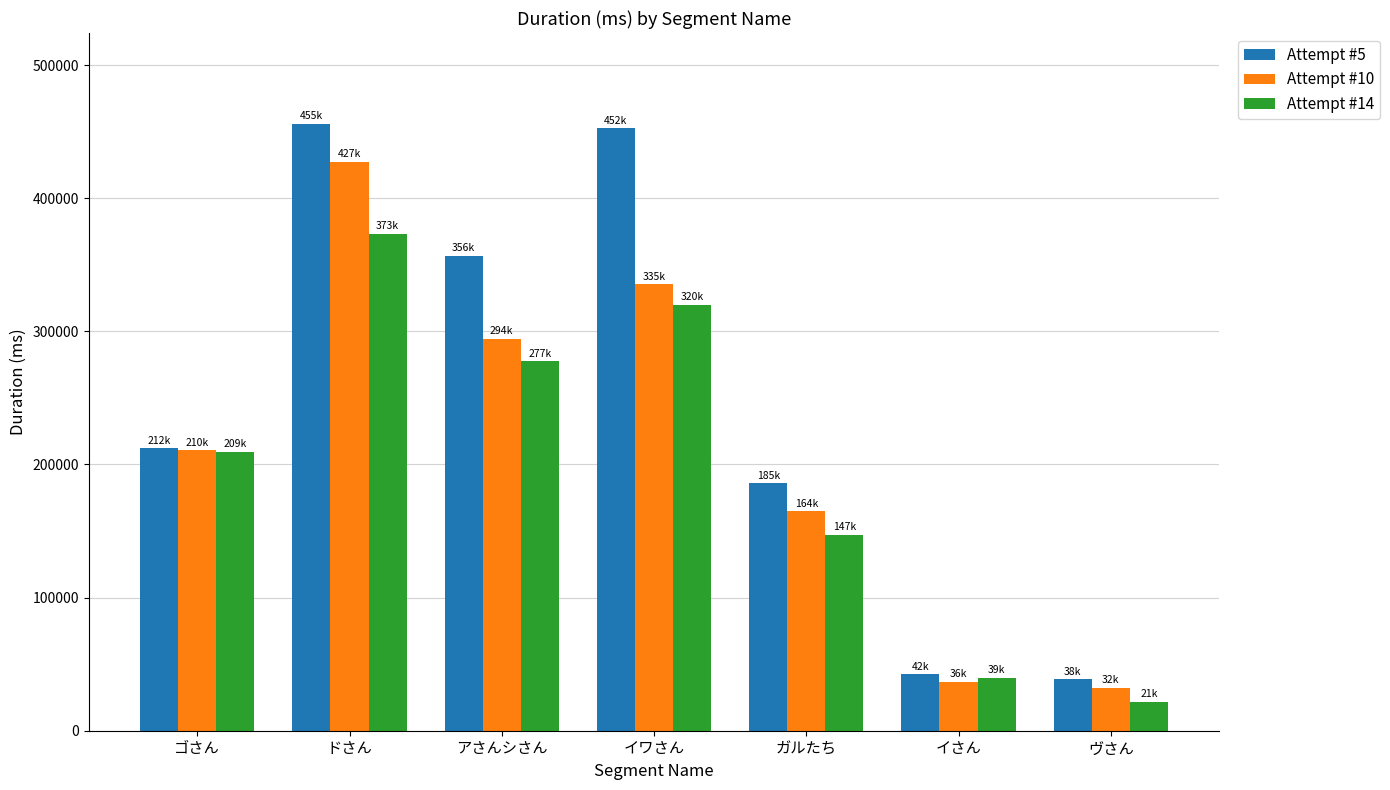

Is the value of Attempt #14 at ヴさん greater than the value of Attempt #5 at アさんシさん?

No